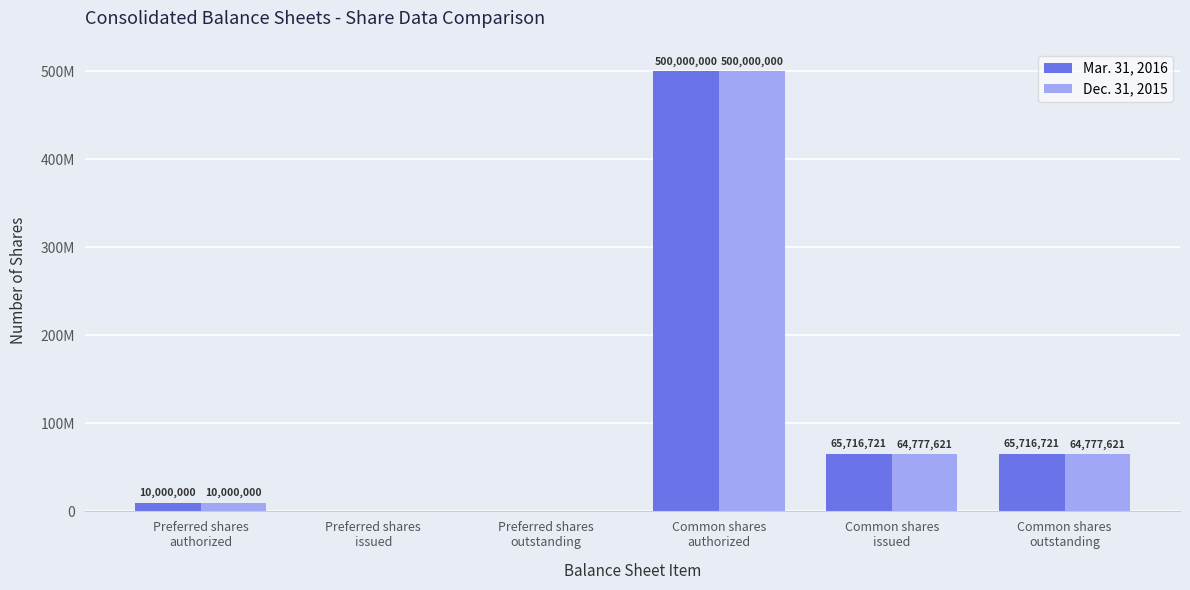

Which series has the largest total across all categories?

Mar. 31, 2016